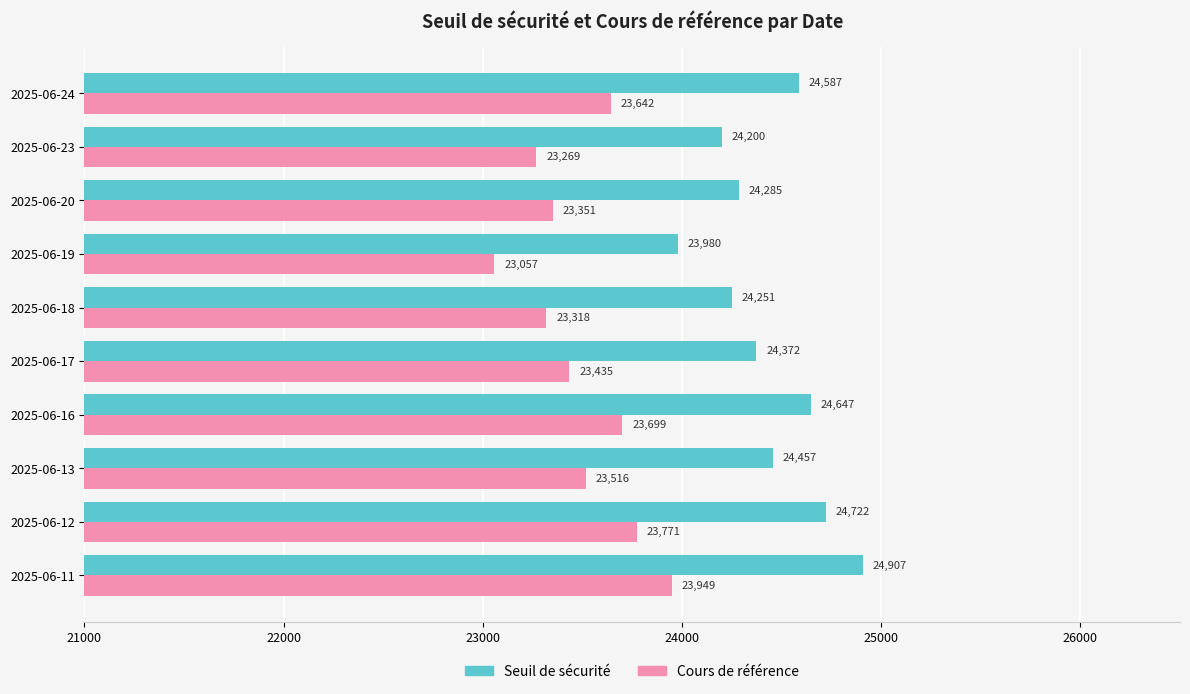

At which category is the sum across all series the highest?

2025-06-11